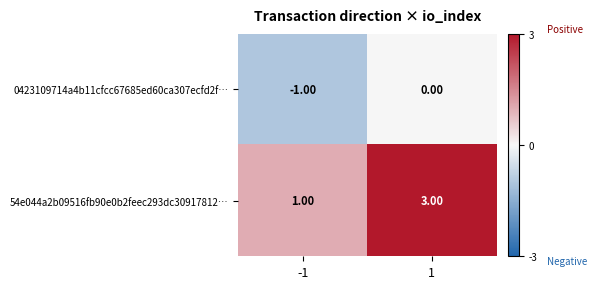

Between -1 and 1, which series saw the biggest shift?

54e044a2b09516fb90e0b2feec293dc30917812…